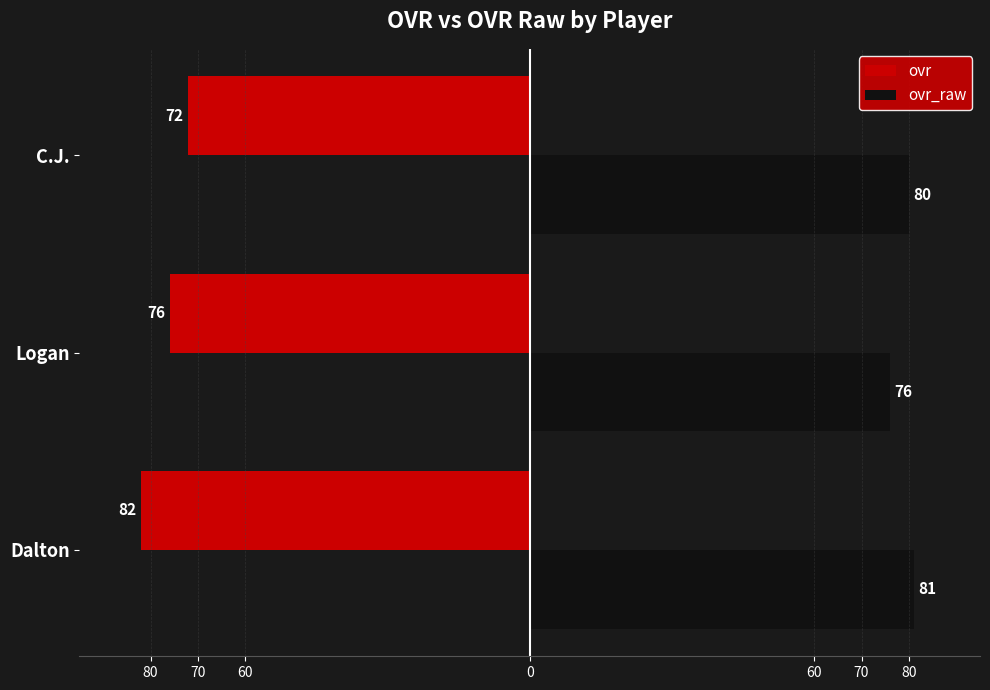

What are all the series names shown in the legend?

ovr, ovr_raw